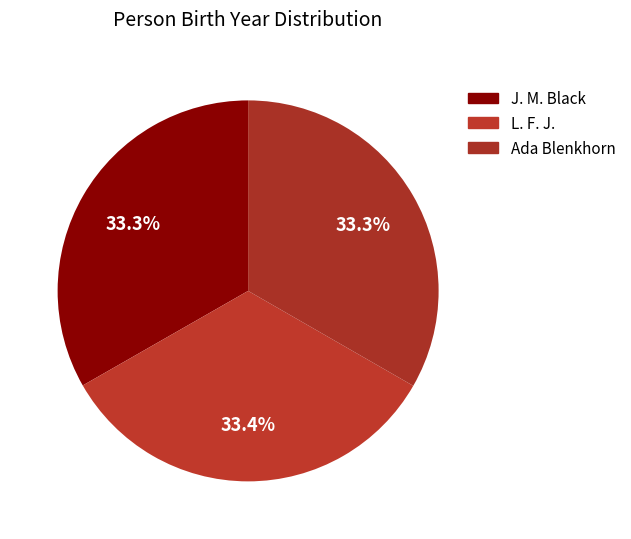

Count the number of slices in the pie.

3